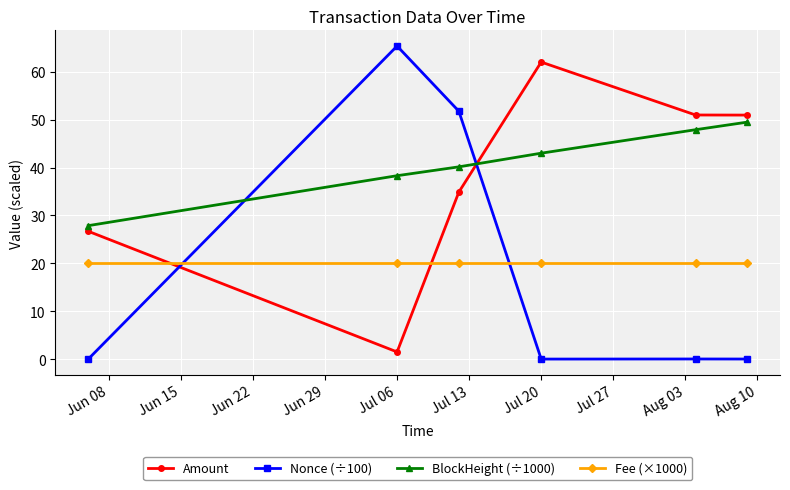

Which series ends up on top after the final intersection of Amount and Fee (×1000)?

Amount